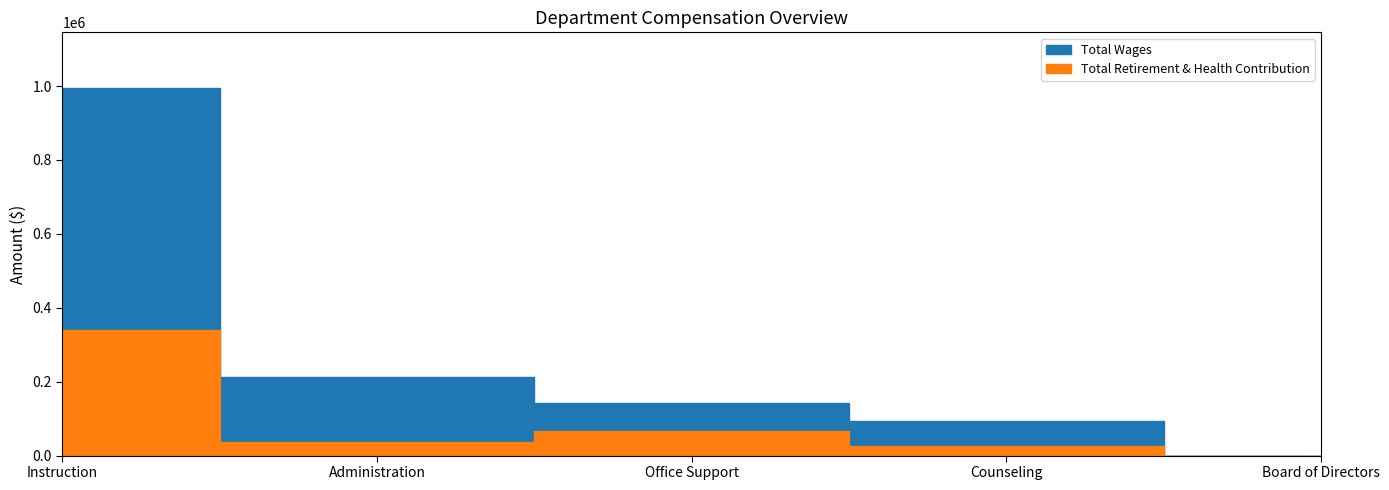

At which category is the sum across all series the highest?

Instruction